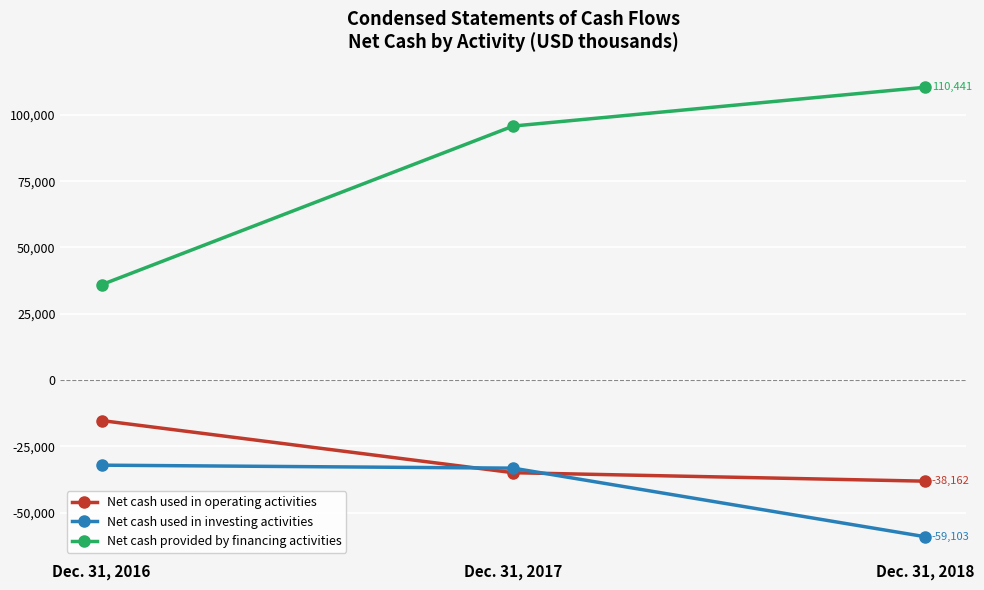

What is the sum of all Net cash used in investing activities values?

-124482